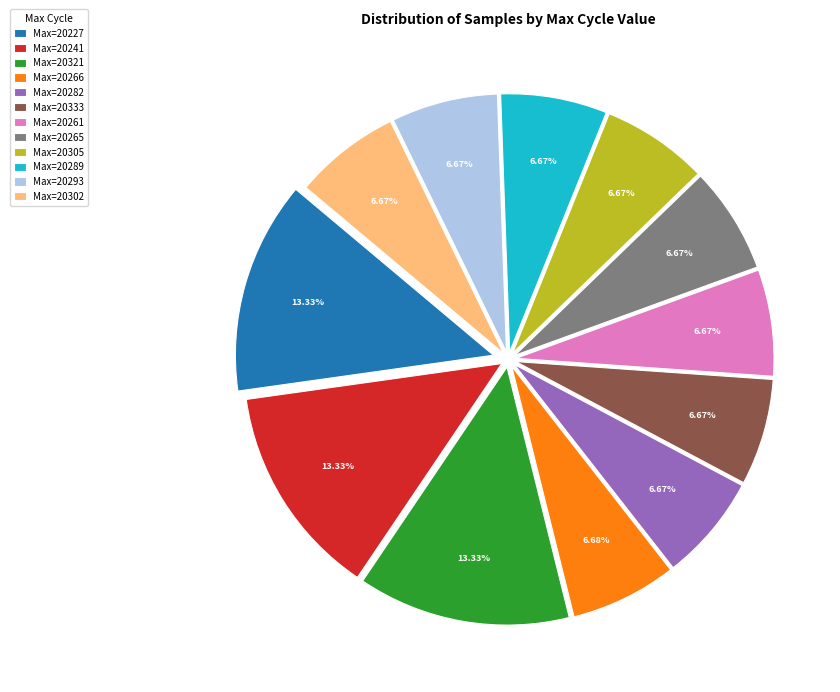

How many slices are in this pie chart?

12